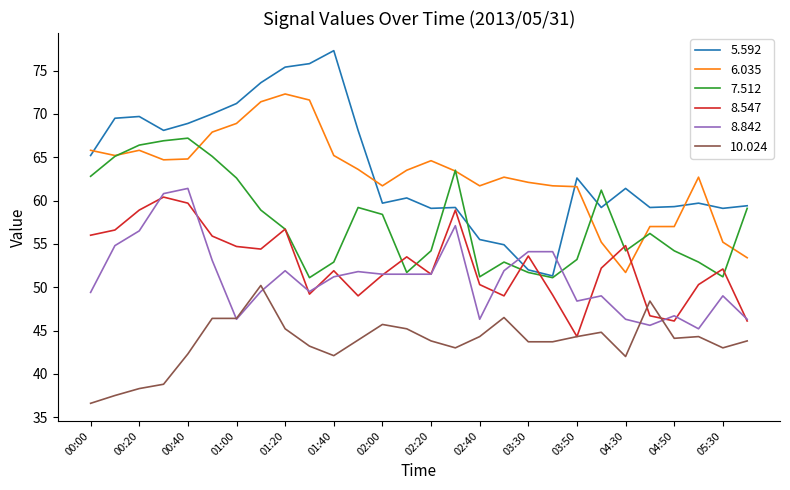

True or false: 8.547 and 6.035 cross at least once.

True